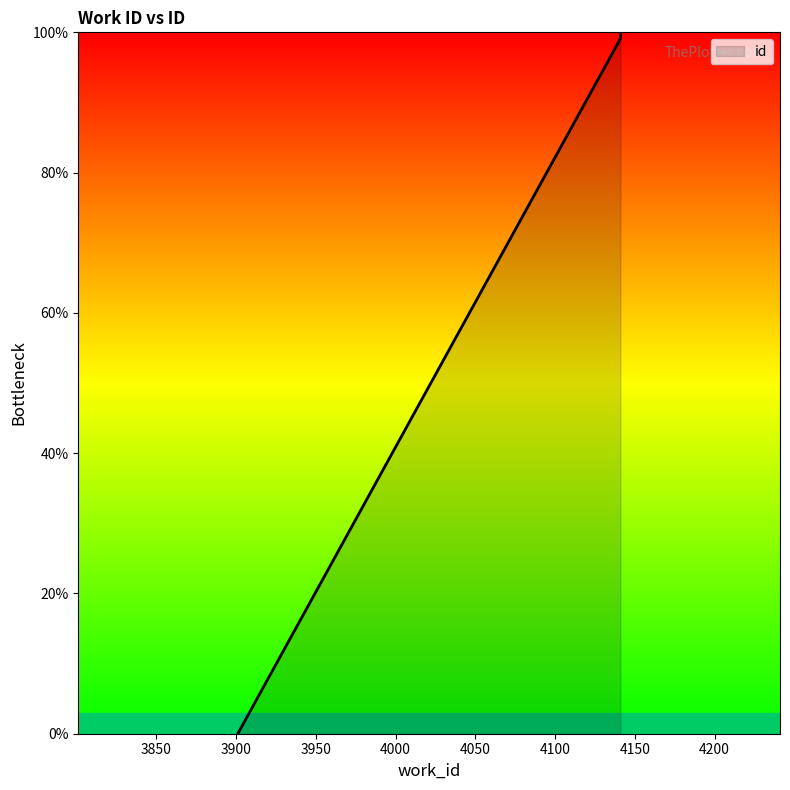

What is the value of the 3rd point from the left?

99.1